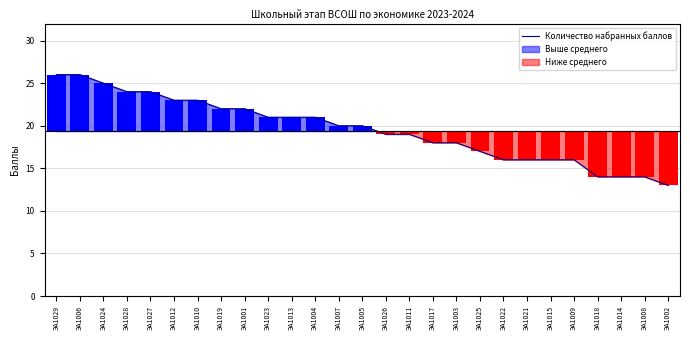

Is it true that the value at ЭА1008 is 19?

False